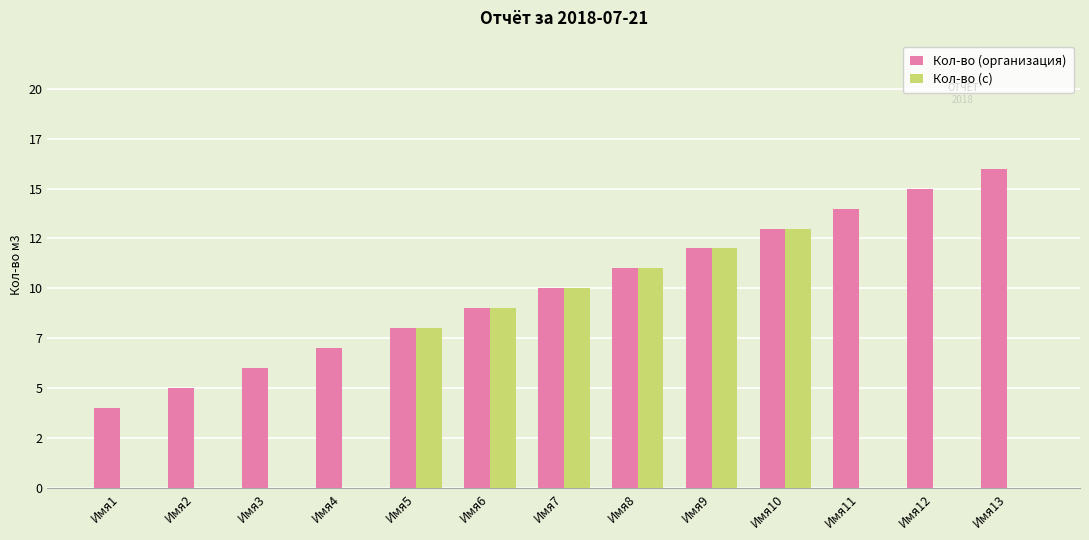

Is the value of Кол-во (с) at Имя10 greater than the value of Кол-во (организация) at Имя11?

No